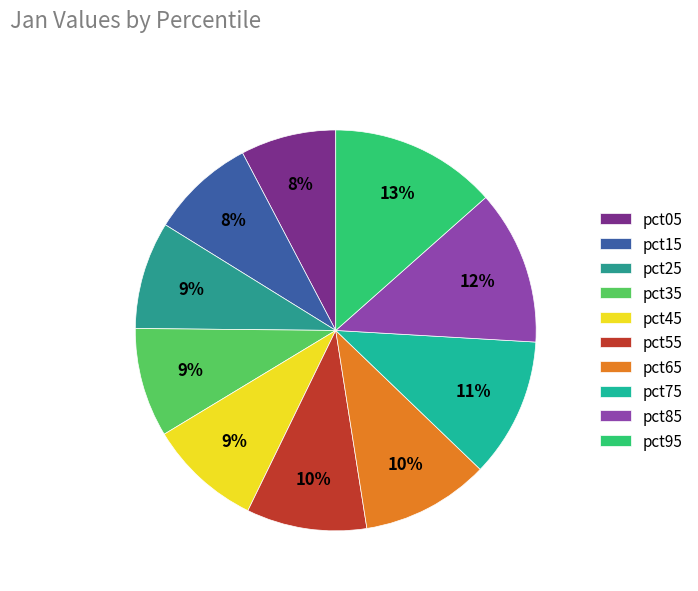

Is there any slice that represents more than half of the pie?

No